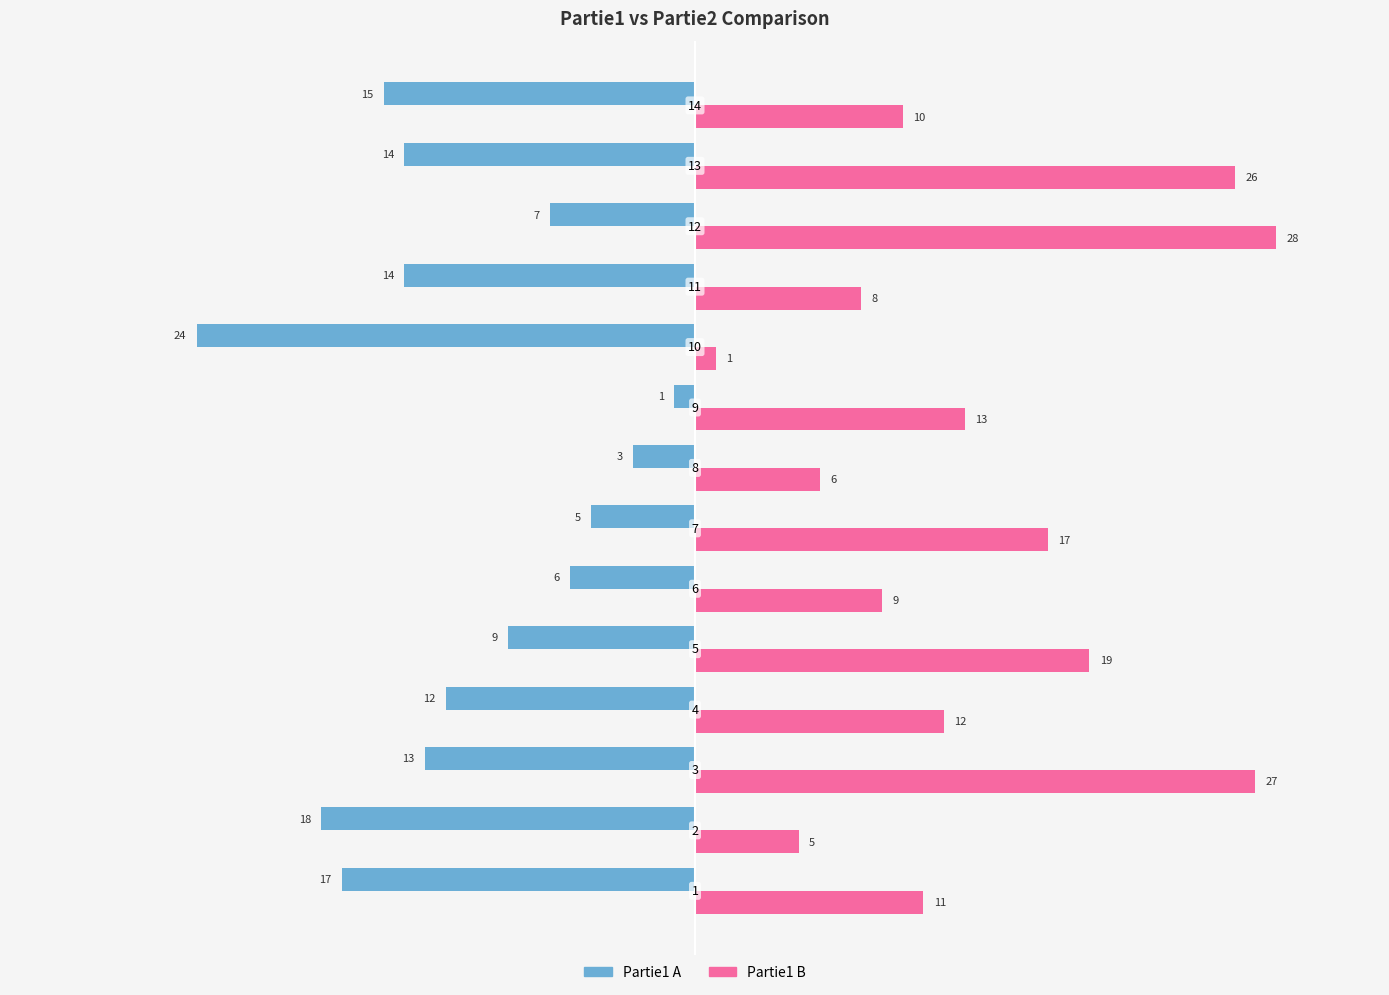

Which series has the largest total across all categories?

Partie1 B